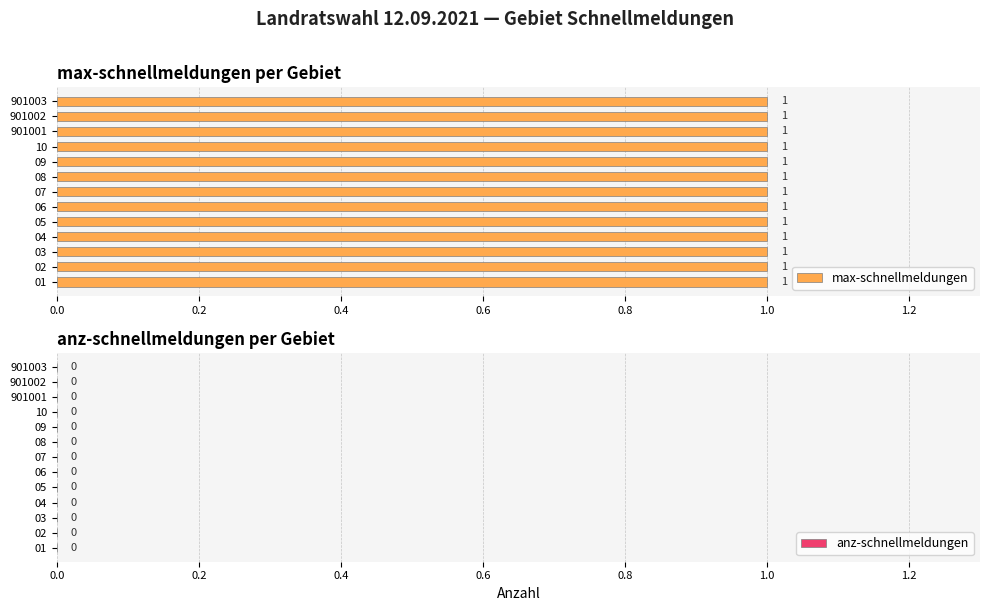

Which series has the largest range (max minus min)?

max-schnellmeldungen